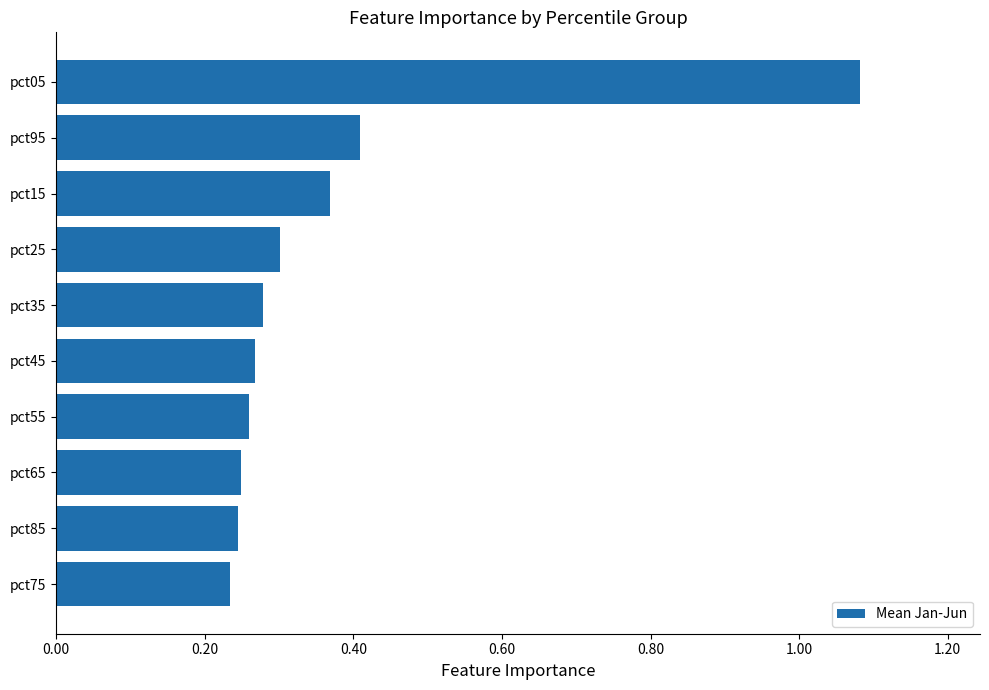

What is the sum of all values?

3.7